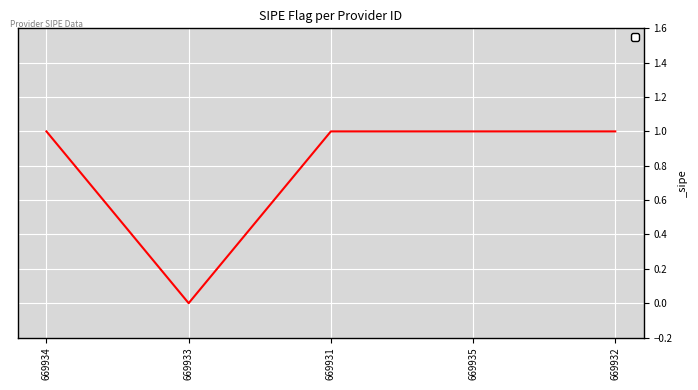

What is the difference between the maximum and minimum values?

1